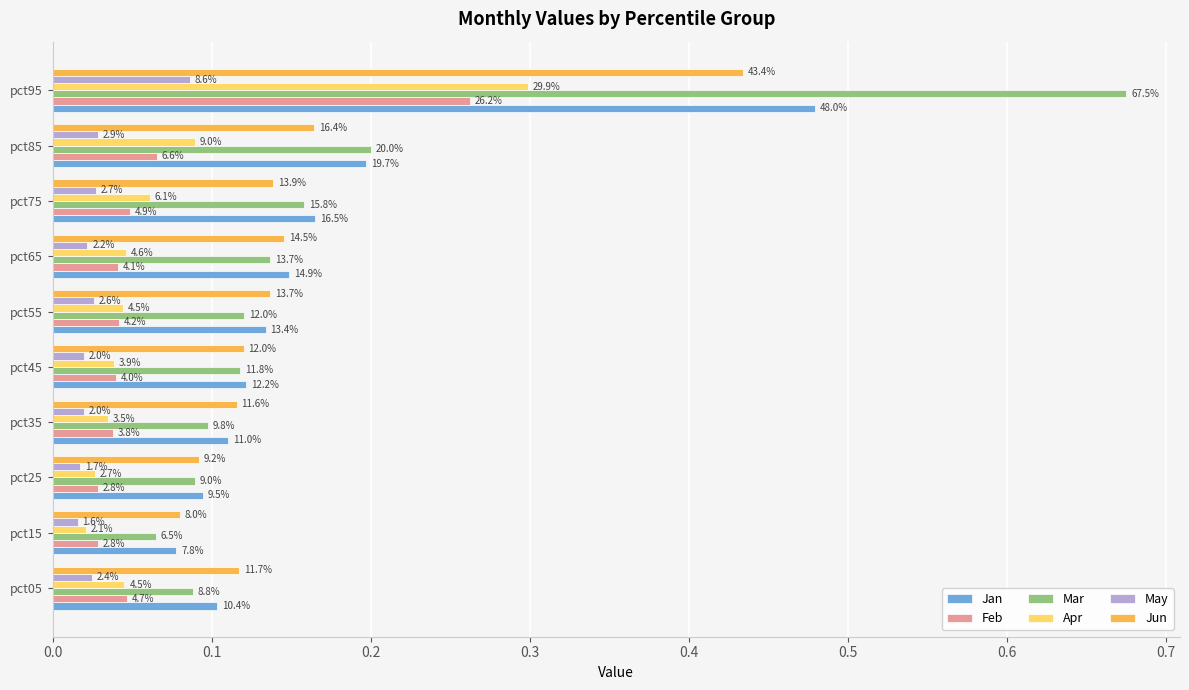

What are all the series names shown in the legend?

Jan, Feb, Mar, Apr, May, Jun